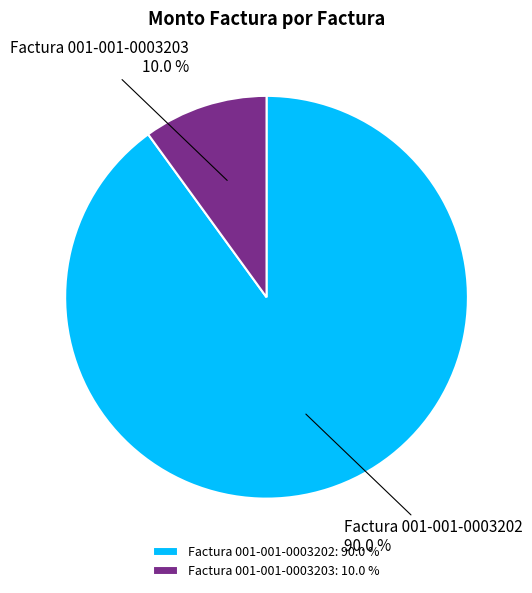

What percentage is the Factura 001-001-0003203 slice, to the nearest percent?

10%